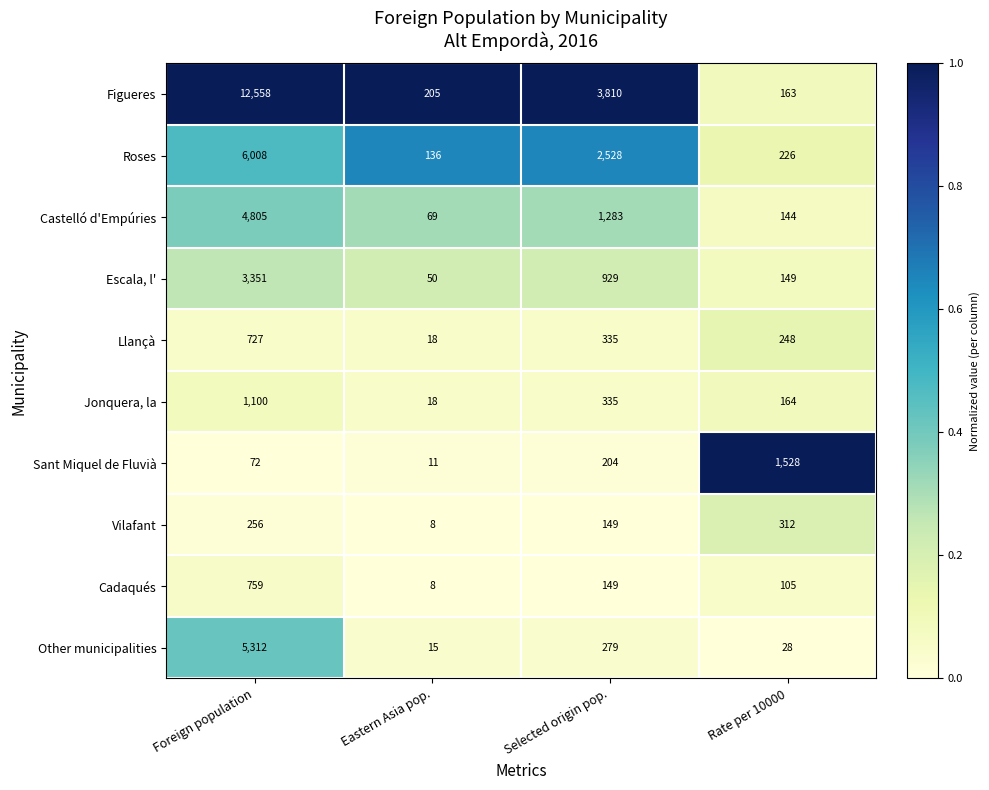

The value of Jonquera, la at Eastern Asia pop. is 11. True or false?

False